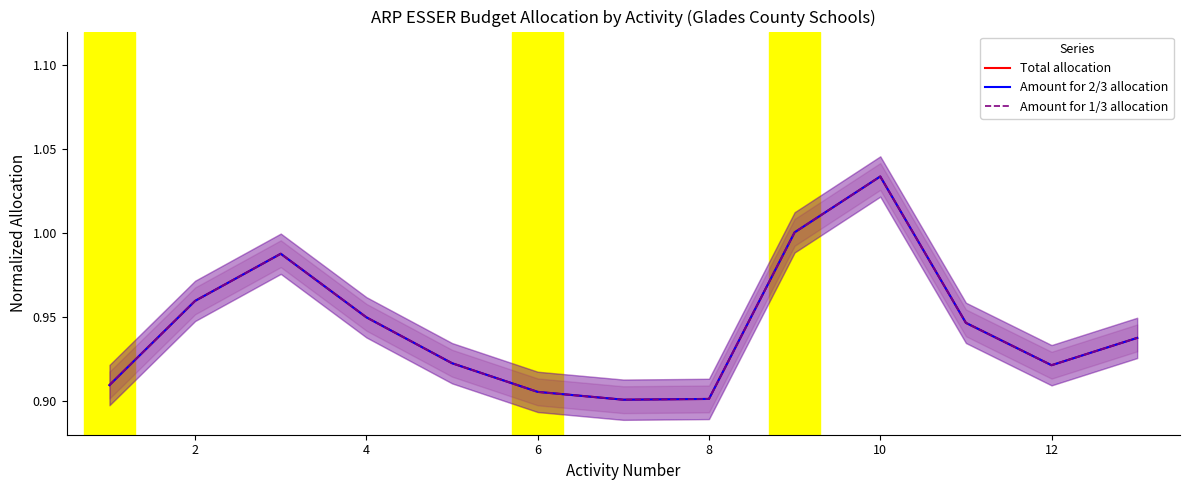

What is the highest value of the Total allocation series?

1.0